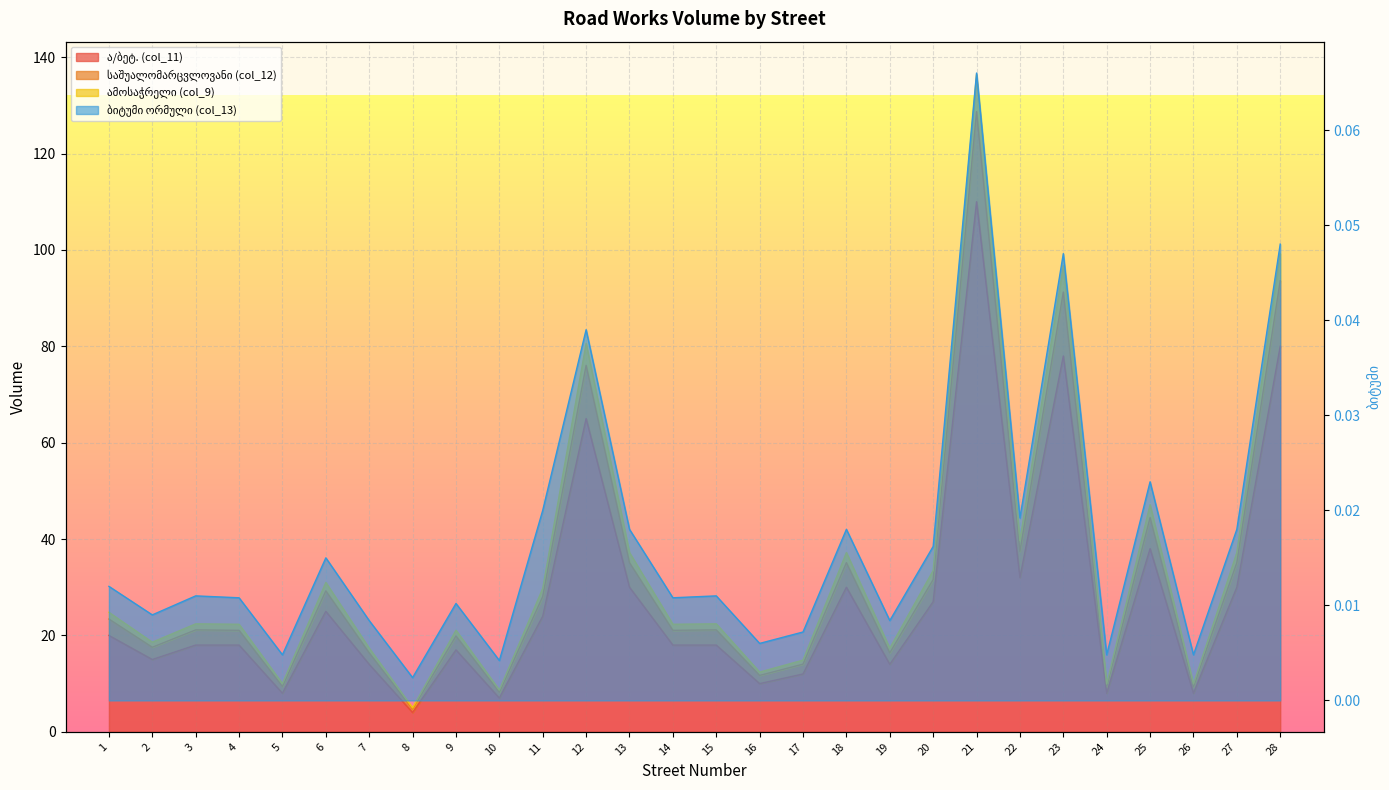

What is the spread (max minus min) of values at 19?

17.4